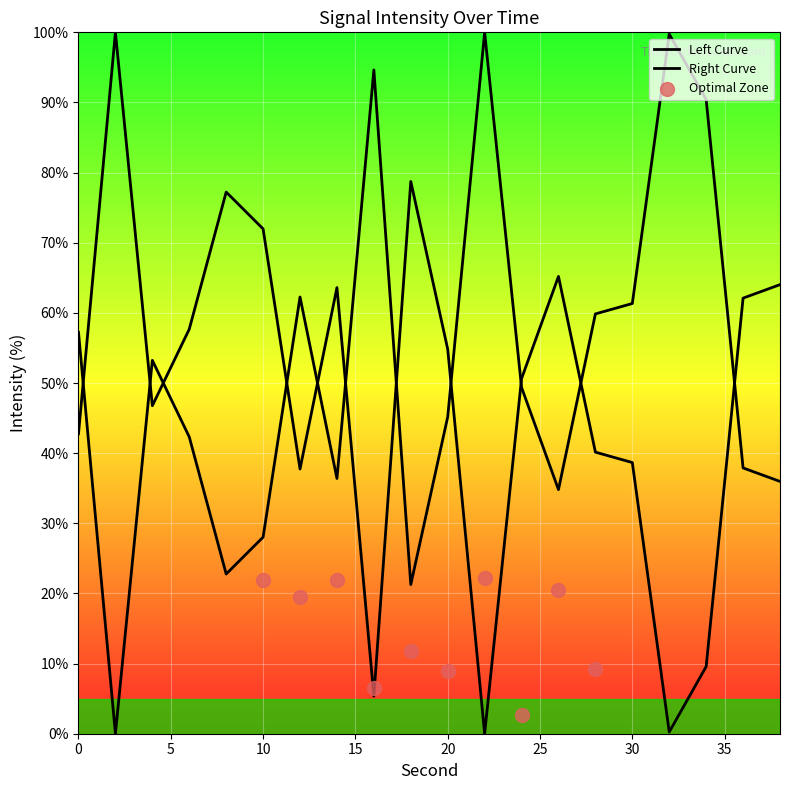

Approximately how many times larger is the value at 18 compared to 0?

0.4